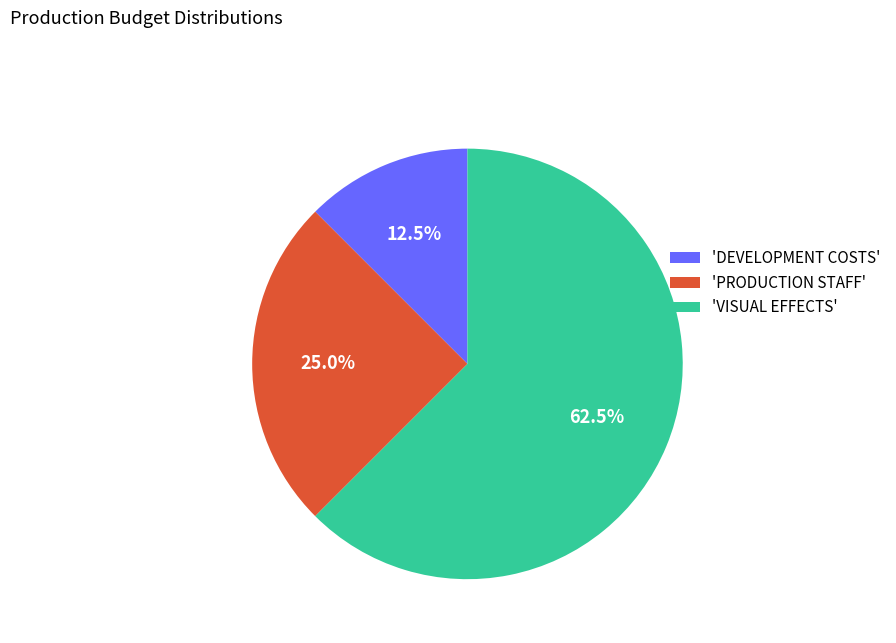

Rank the categories by value from lowest to highest.

'DEVELOPMENT COSTS', 'PRODUCTION STAFF', 'VISUAL EFFECTS'